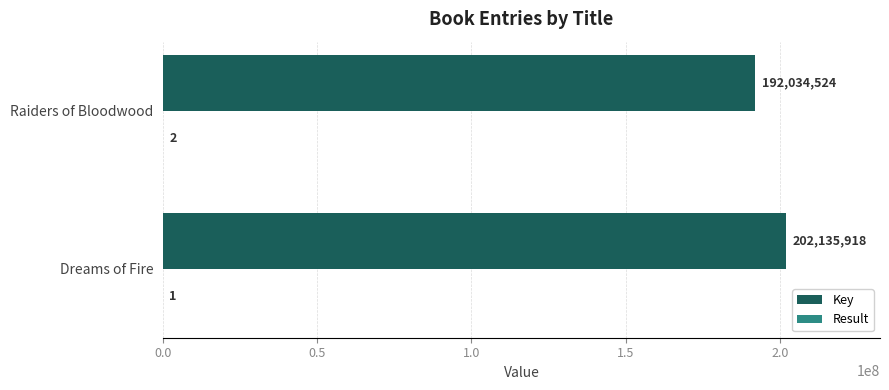

What is the sum of the Key values at Dreams of Fire and Raiders of Bloodwood?

394170442